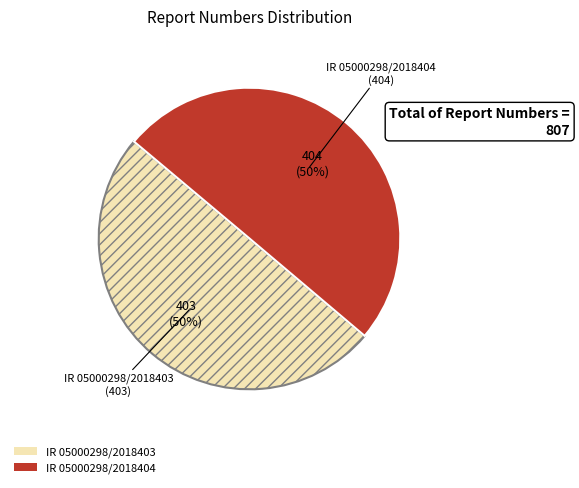

Do IR 05000298/2018404 and IR 05000298/2018403 together represent more than half of the pie?

Yes